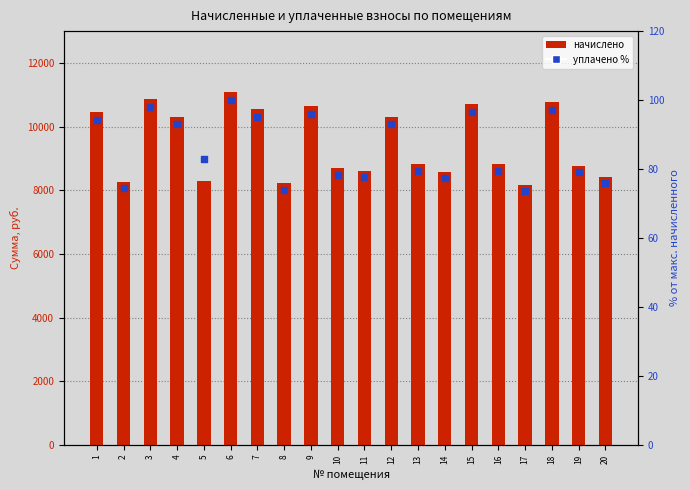

Which series reaches the maximum Y coordinate?

начислено